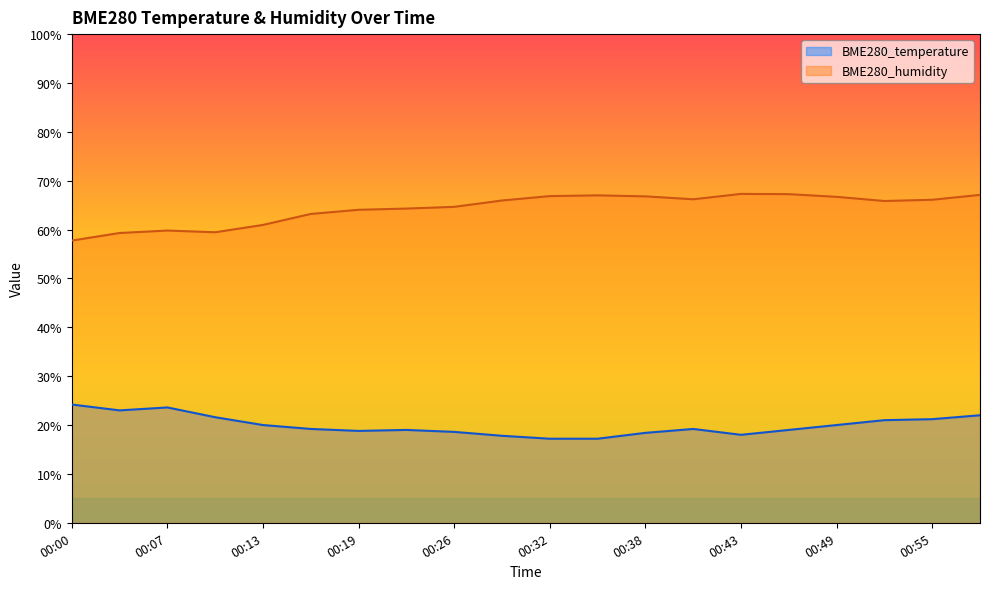

What are all the series names shown in the legend?

BME280_temperature, BME280_humidity